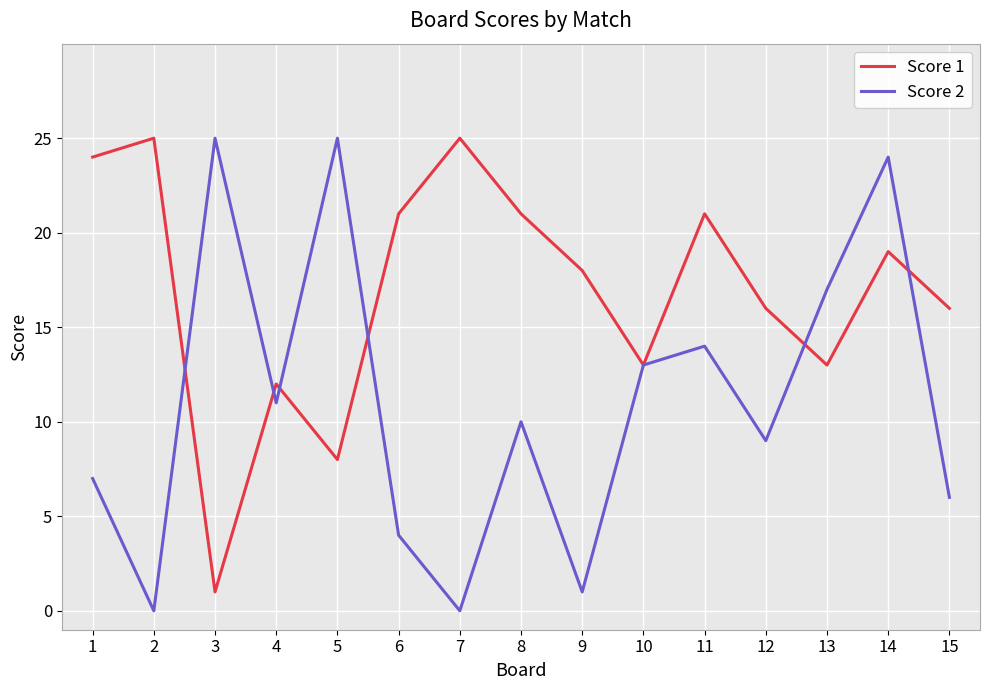

List the series in order of their overall mean, lowest first.

Score 2, Score 1